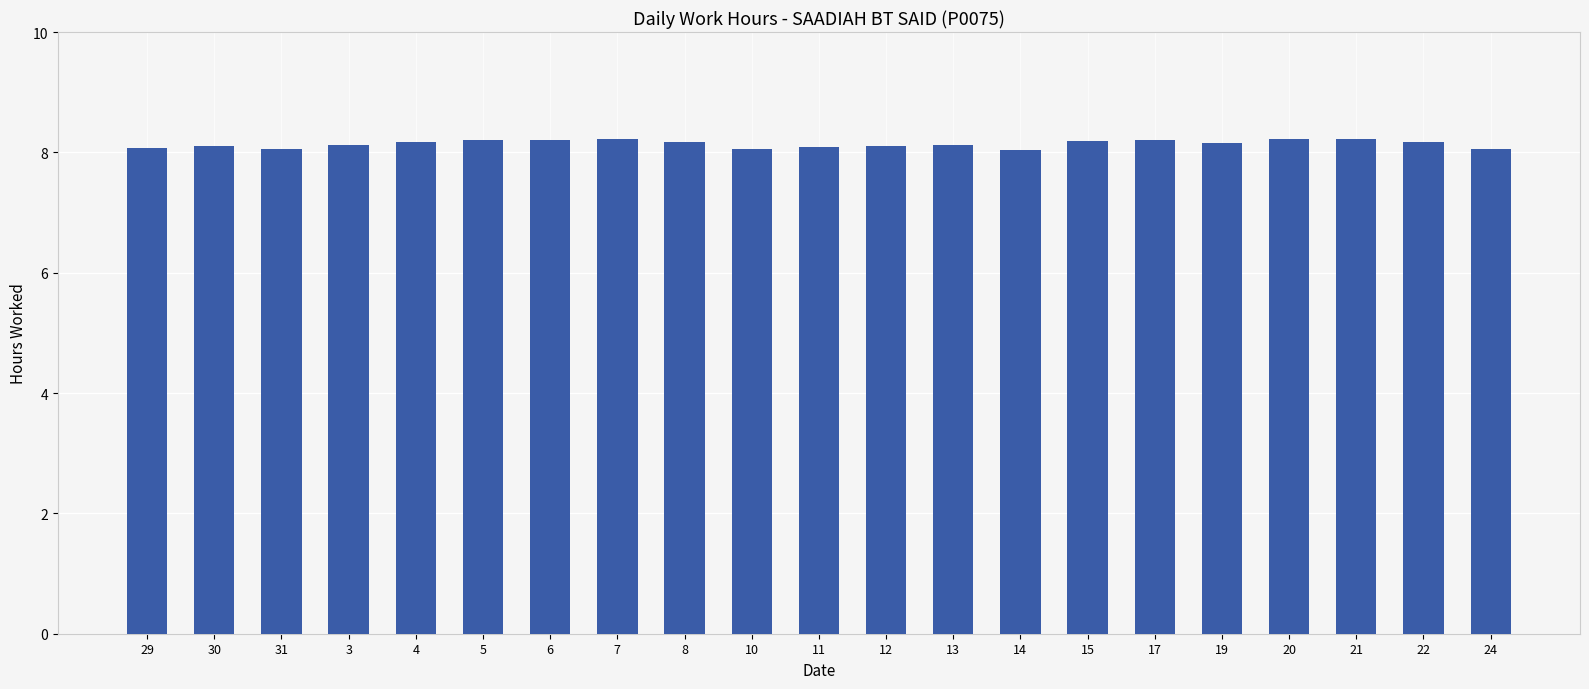

Is it true that the value at 8 is 8.2?

True